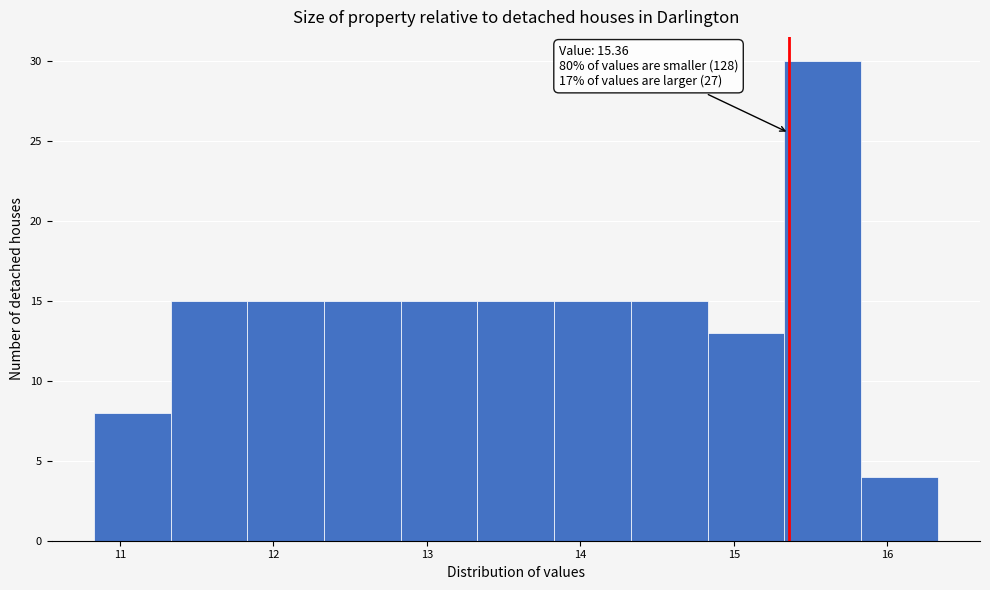

Which range on the x-axis has the tallest bar?

15.33 to 15.83